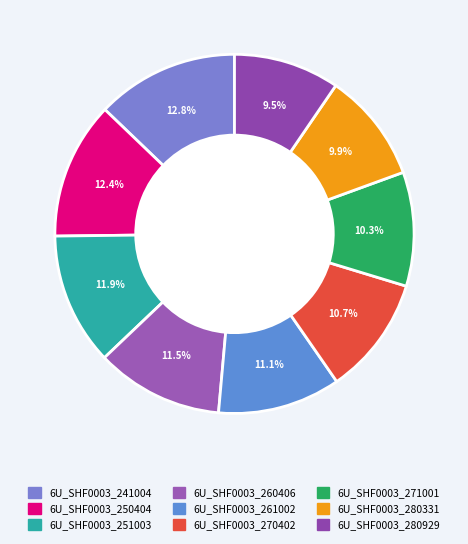

To the nearest percent, what percentage of the pie is 6U_SHF0003_280331?

10%